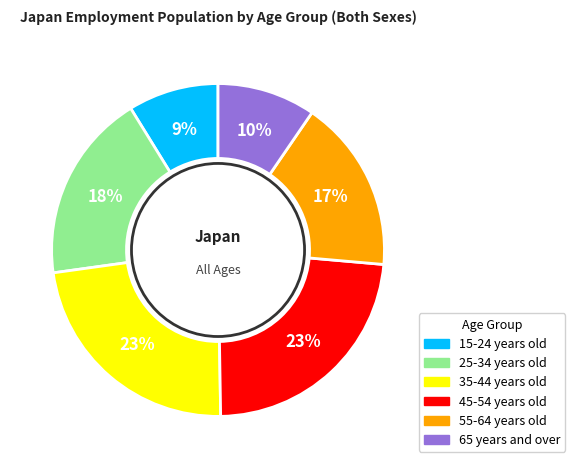

True or false: 55-64 years old accounts for 11% of the total.

False